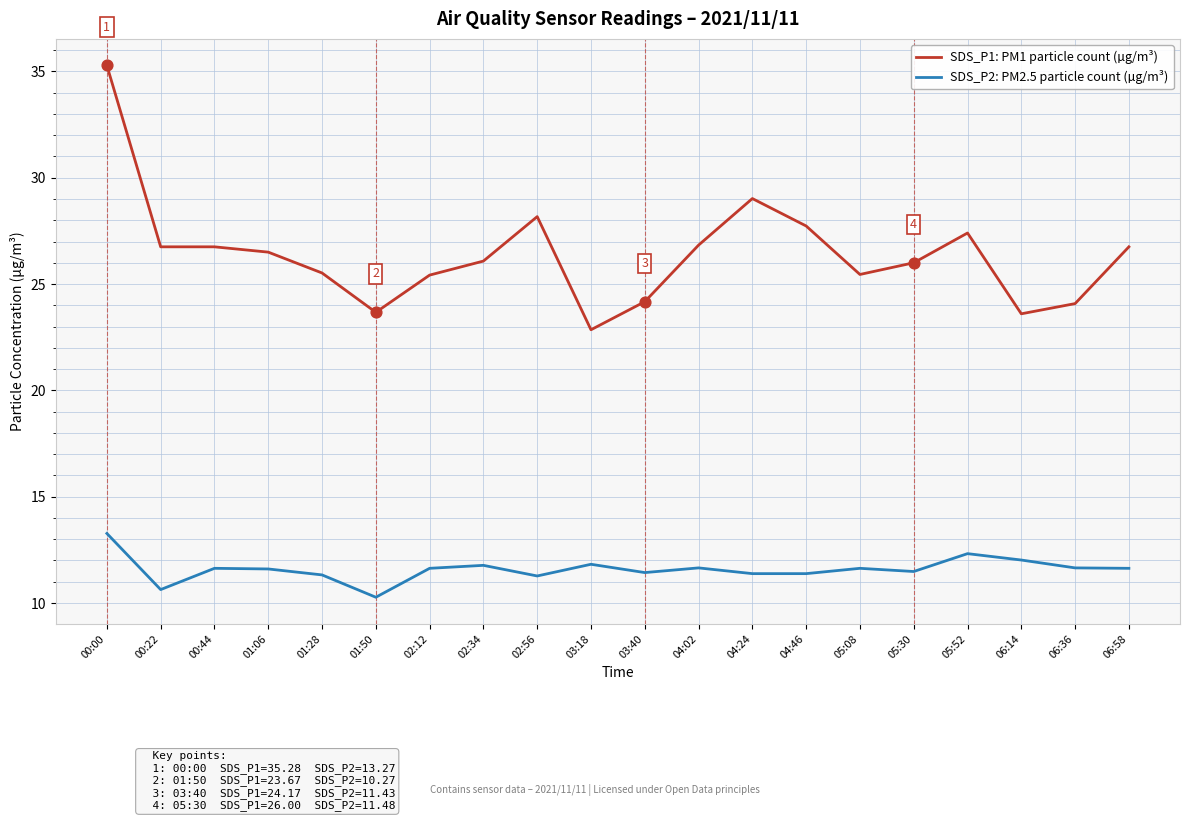

What is the total value across all series at 06:58?

38.4